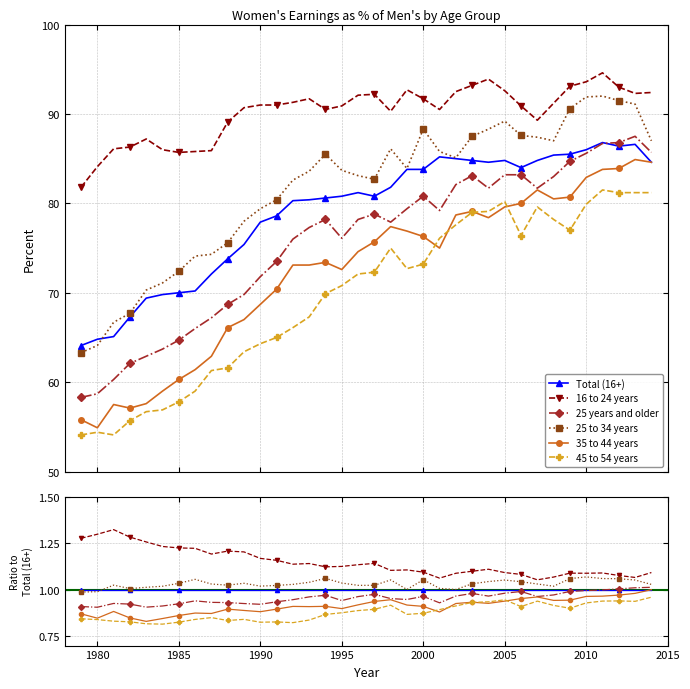

How many data points does each series have?

36